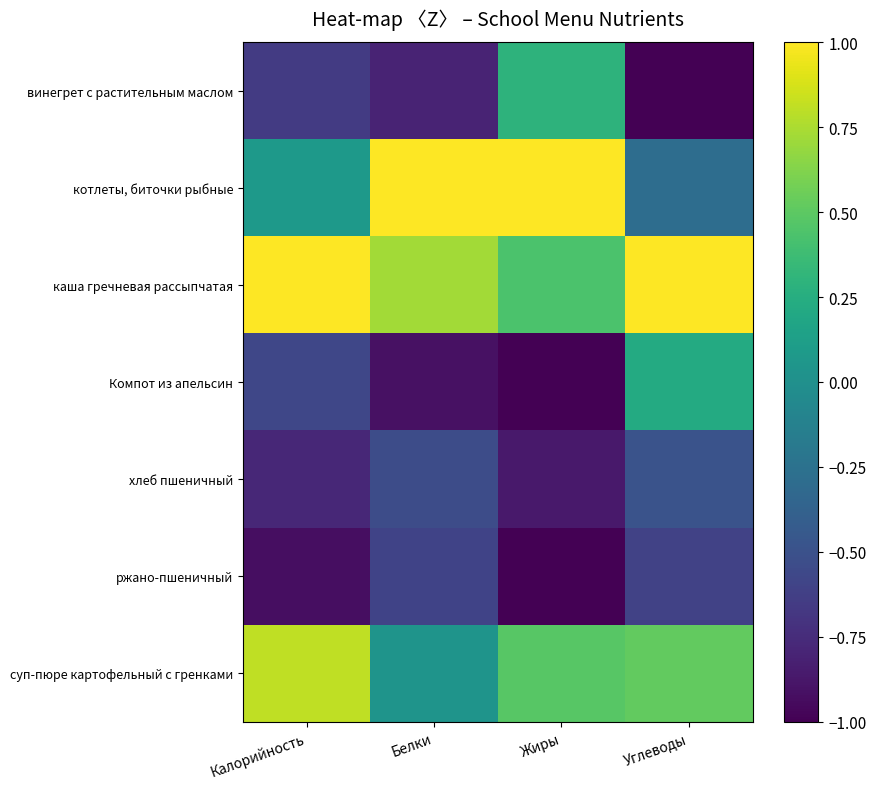

Which category has the lowest value across all series?

Углеводы